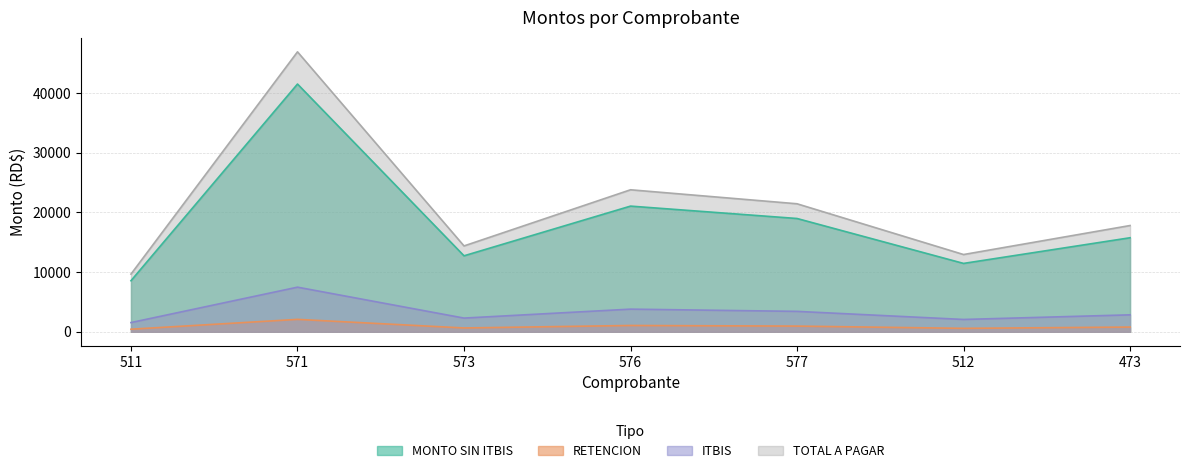

How many categories are shown in the chart?

7